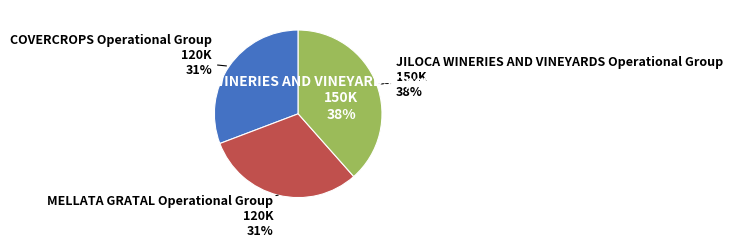

To the nearest percent, what portion does COVERCROPS Operational Group represent?

31%